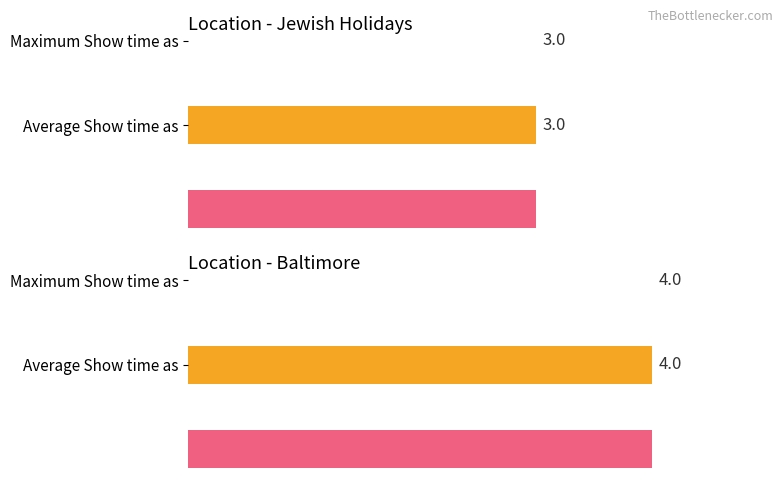

How many bars are there in total?

4